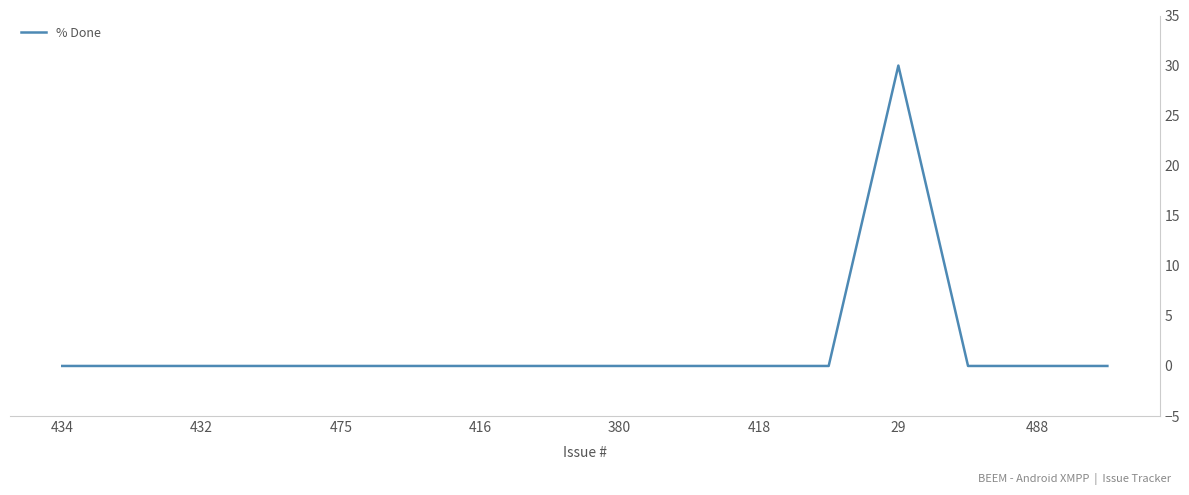

At which label is the value closest to 15?

434